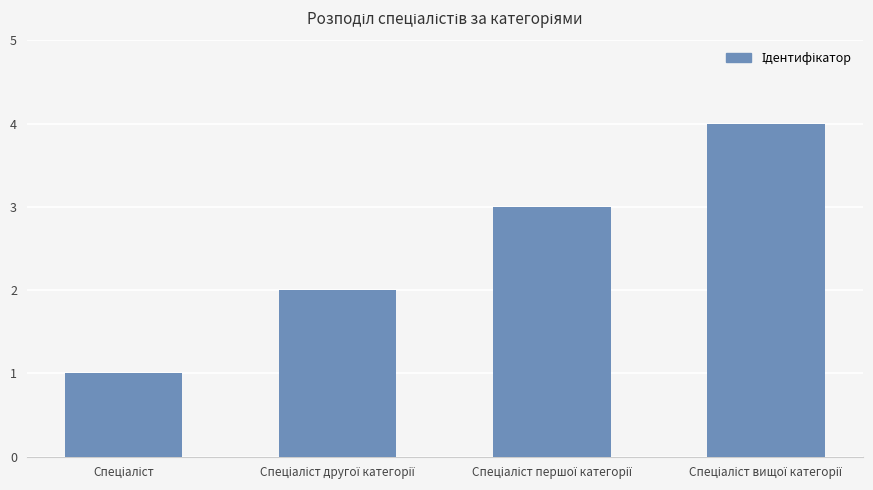

What is the greatest value displayed?

4